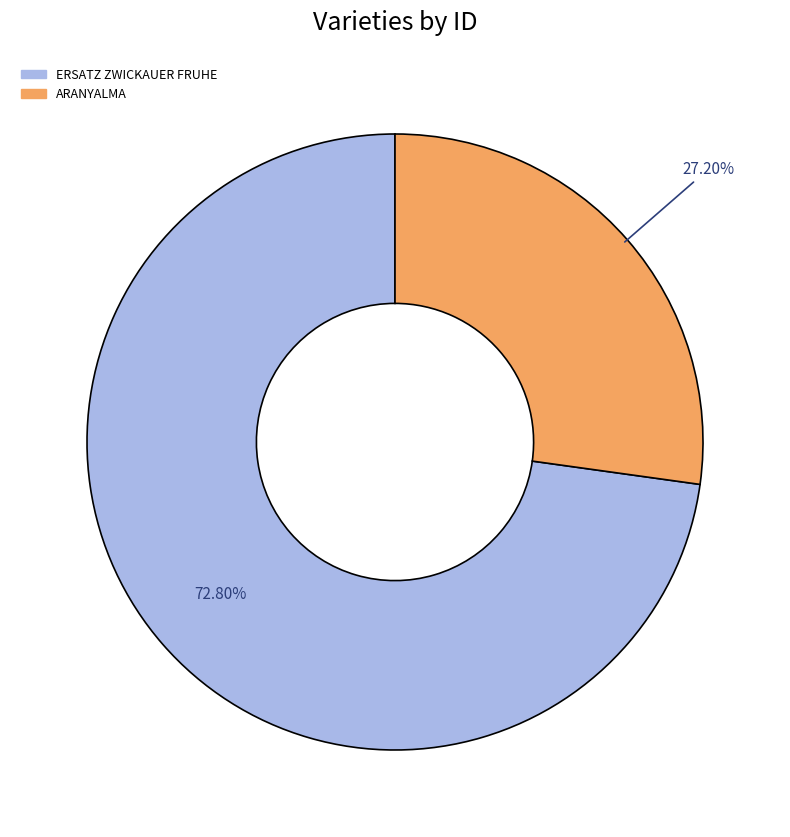

Is ERSATZ ZWICKAUER FRUHE the majority of the pie?

Yes